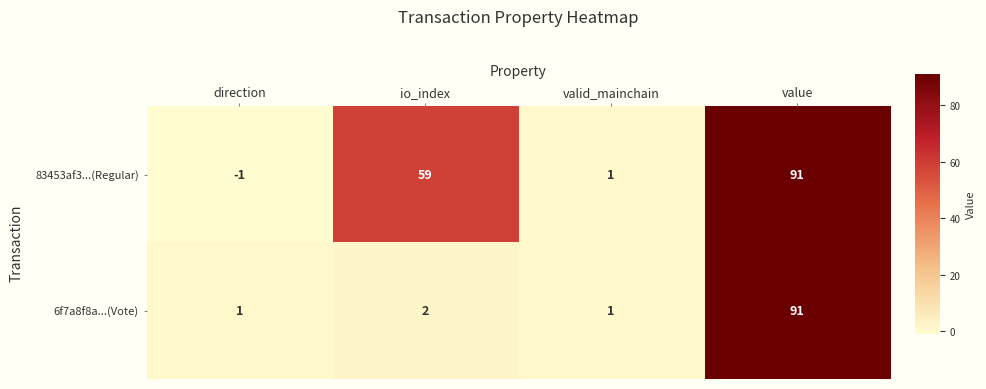

The value of 6f7a8f8a...(Vote) at value is 91. True or false?

True